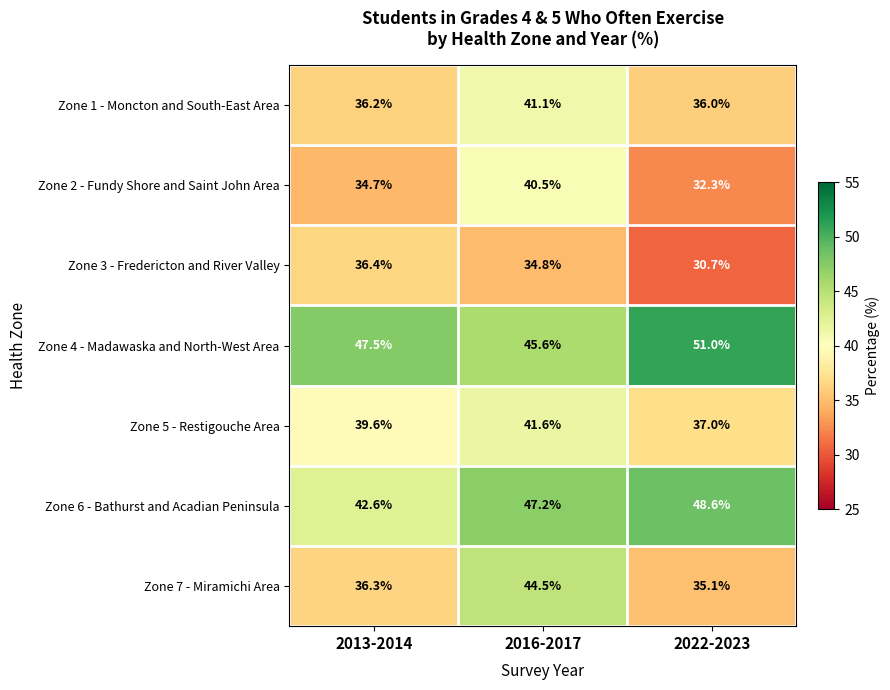

Which series changed the most between 2016-2017 and 2022-2023?

Zone 7 - Miramichi Area